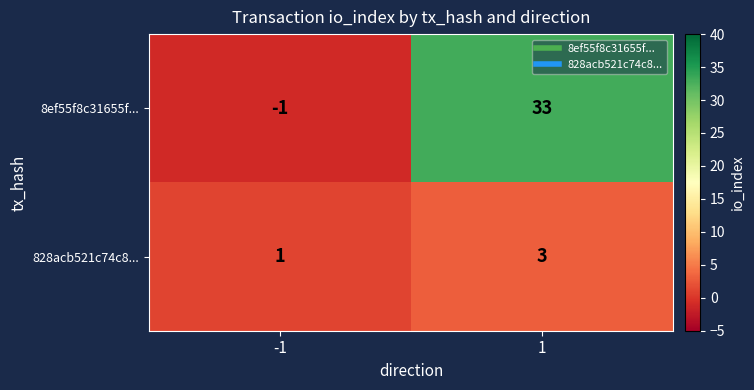

Which series changed the most between -1 and 1?

8ef55f8c31655f...